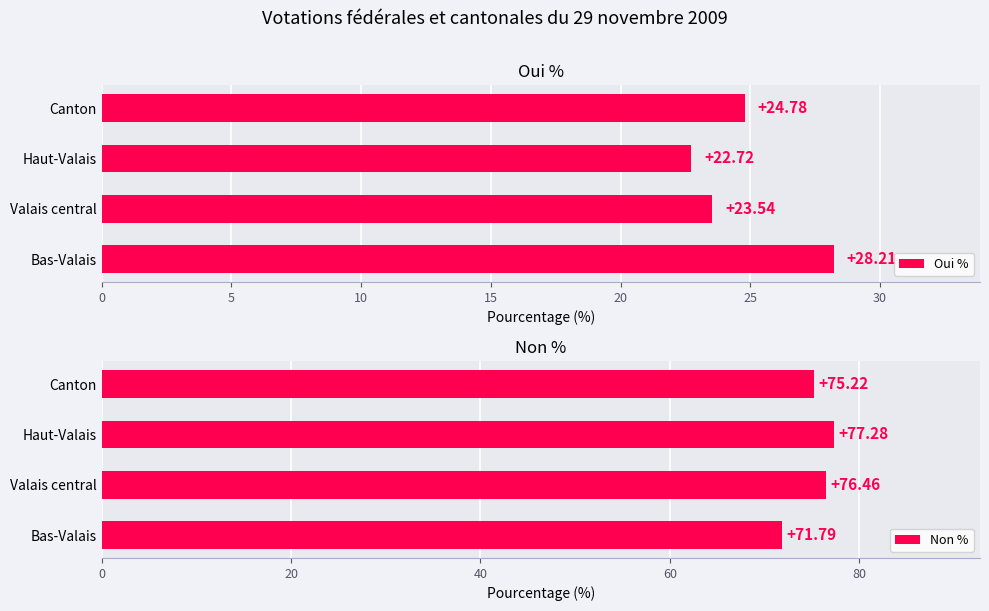

List the series in order of their overall mean, highest first.

Non %, Oui %